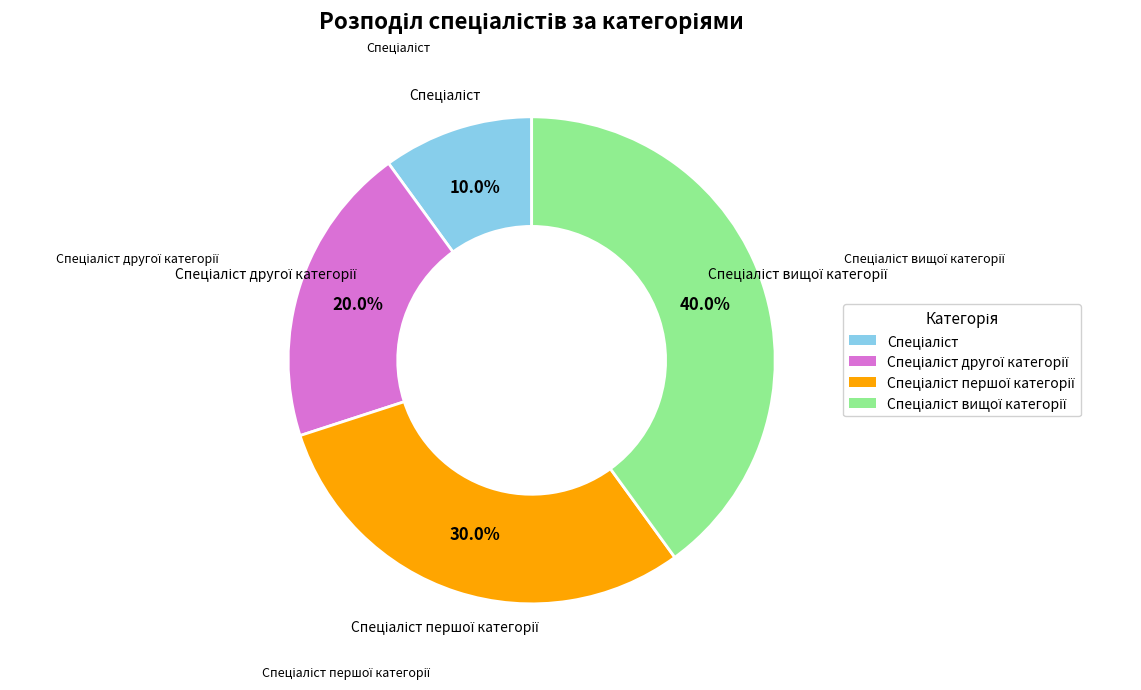

To the nearest percent, what is the difference between the largest and smallest slice percentages?

30%